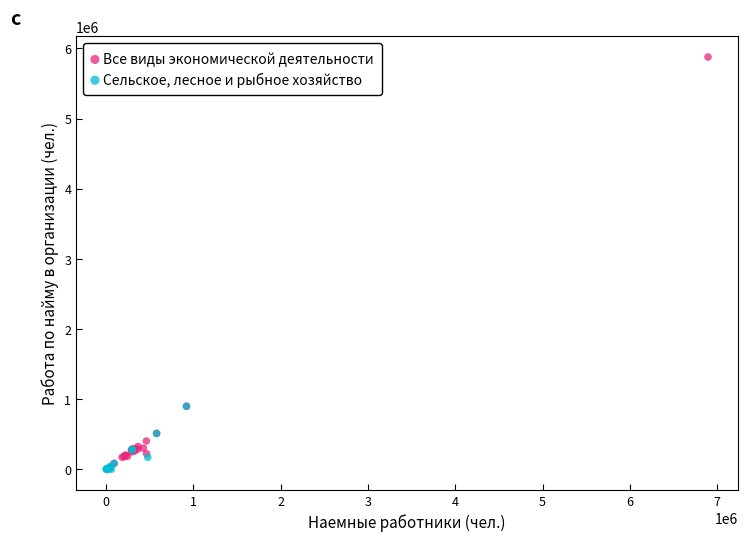

Which series contains the lowest Y value?

Сельское, лесное и рыбное хозяйство